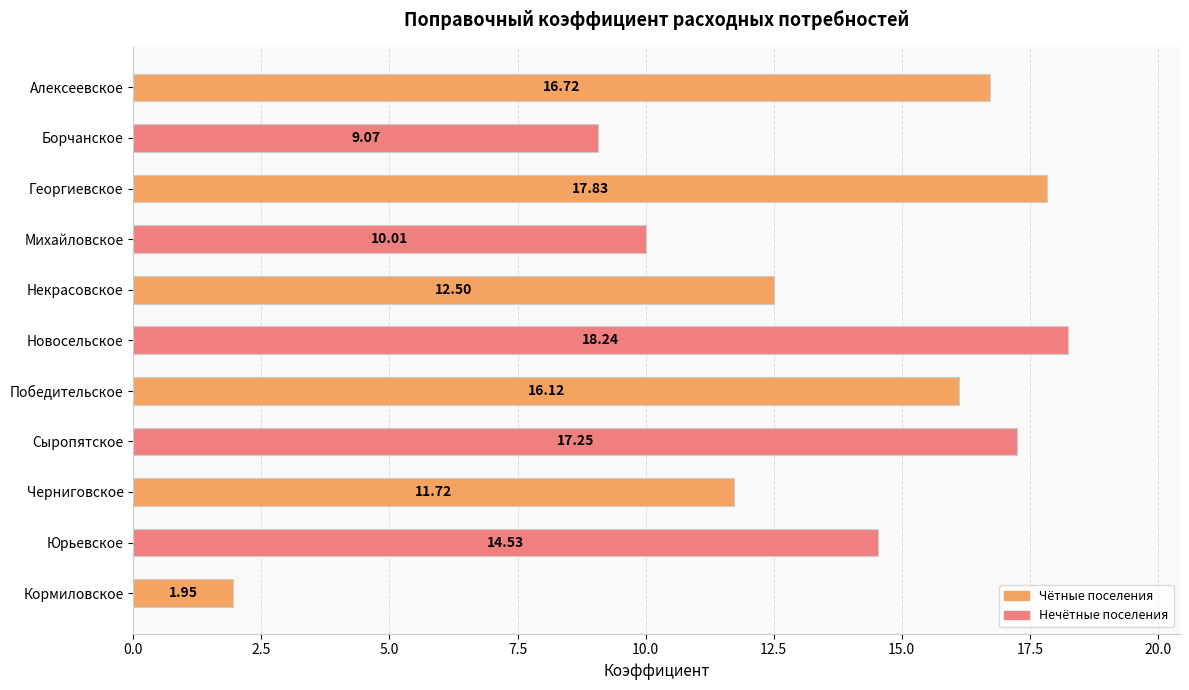

What is the change in value from Некрасовское to Черниговское?

-0.8